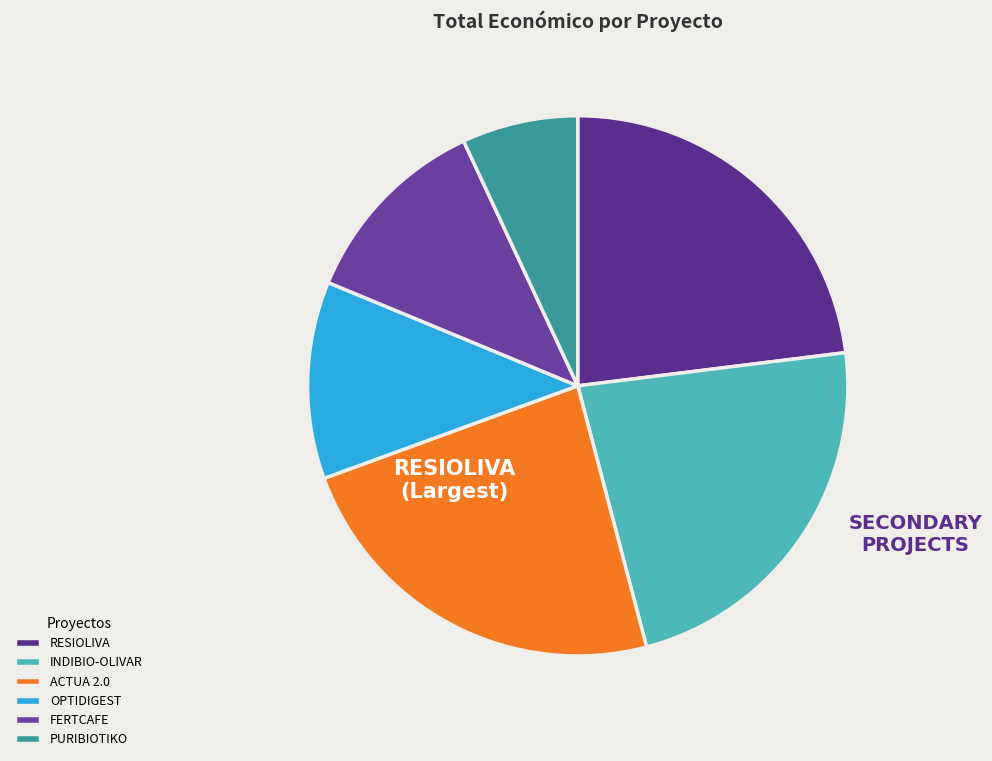

Count the number of slices in the pie.

6